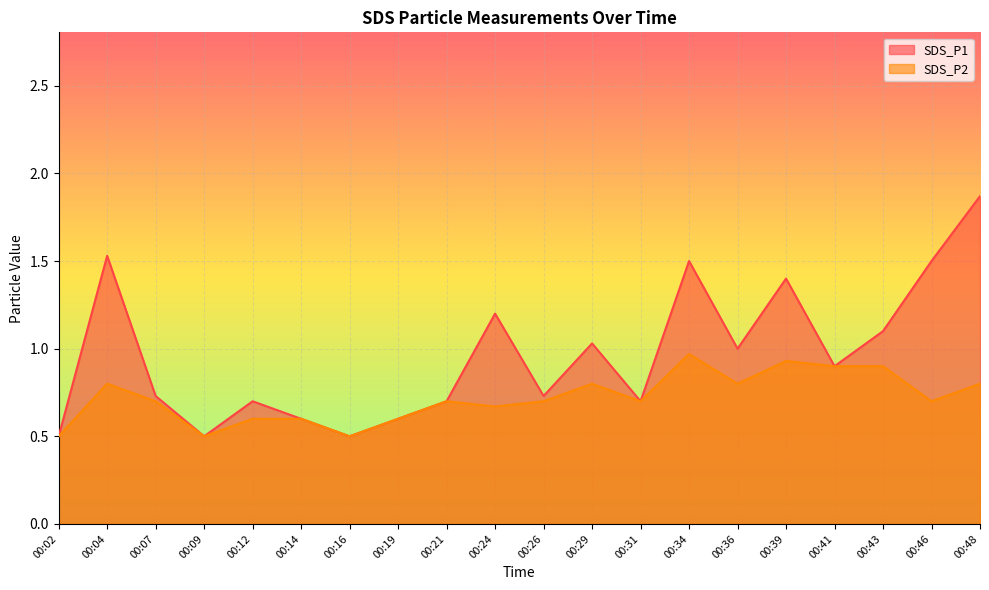

How many lines are shown in the chart?

2